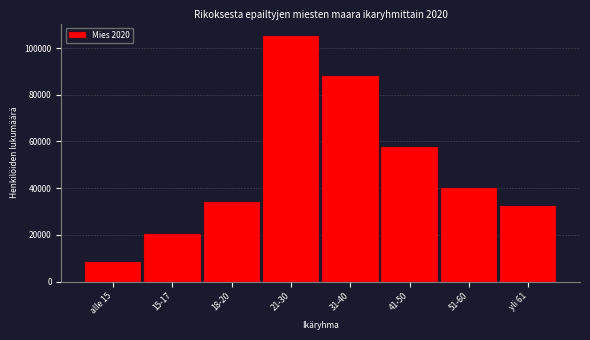

Reading right to left, list all the values displayed in this chart.

yli 61=32322	51-60=40193	41-50=57561	31-40=88053	21-30=105266	18-20=34006	15-17=20237	alle 15=8542